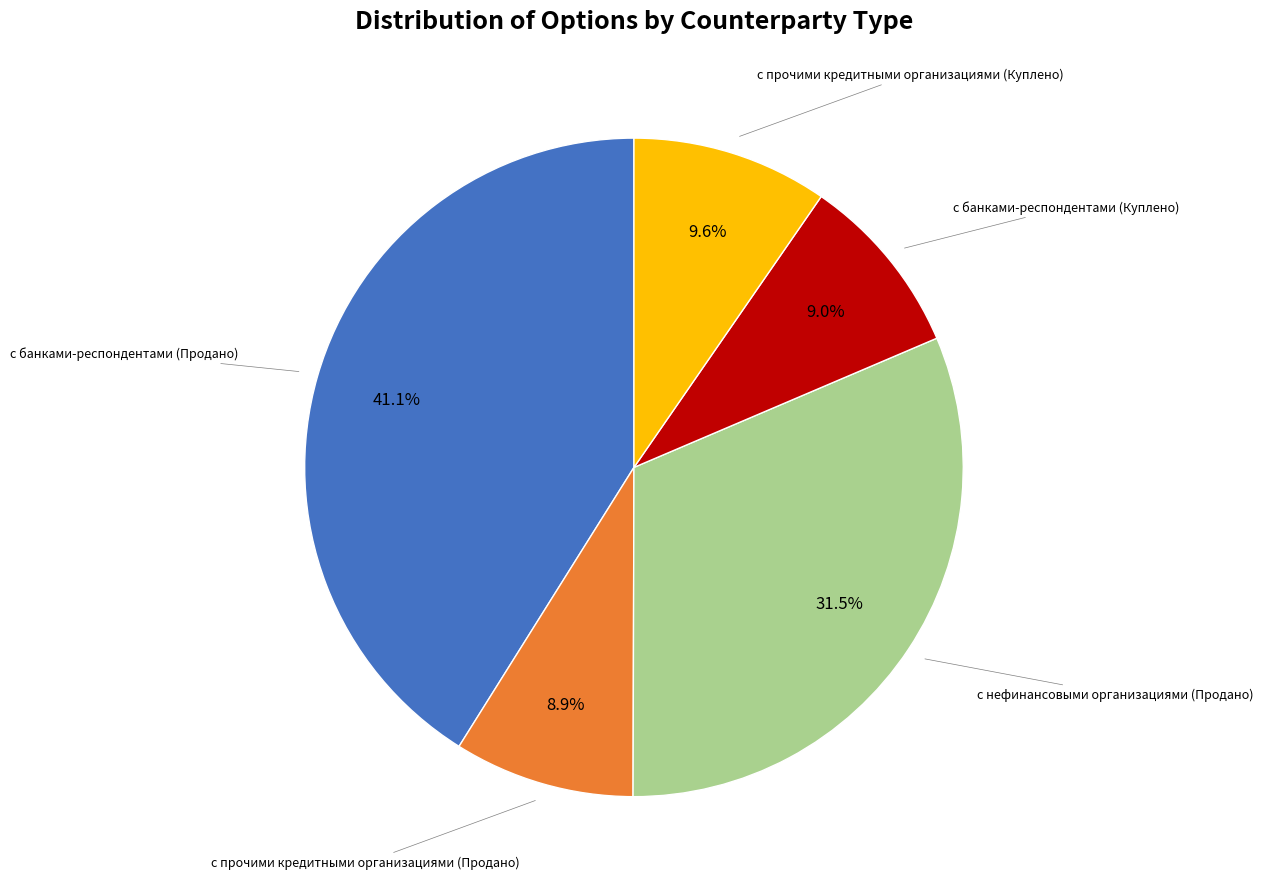

Does any single category account for the majority?

No